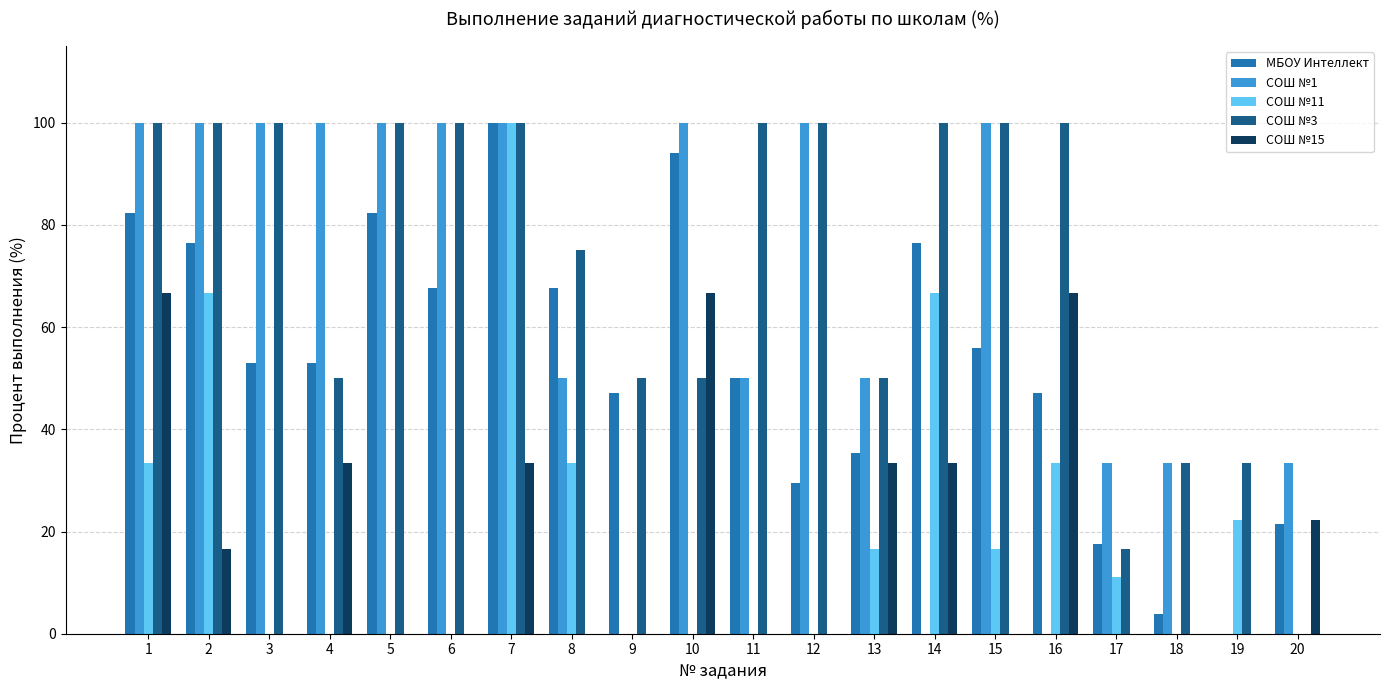

Between 10 and 20, which series saw the biggest shift?

MБОУ Интеллект